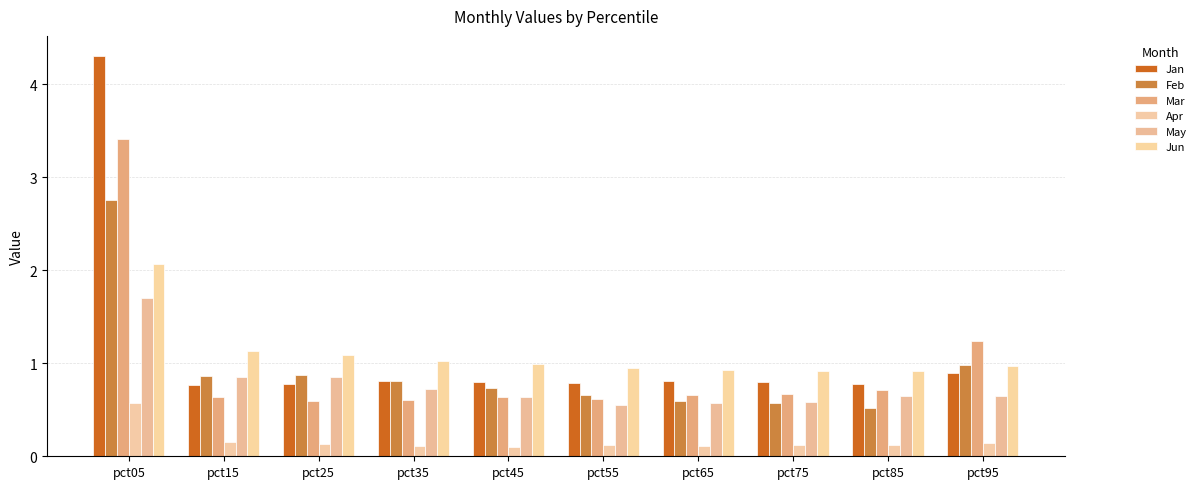

Is it true that Jan equals 0.8 at pct45?

True